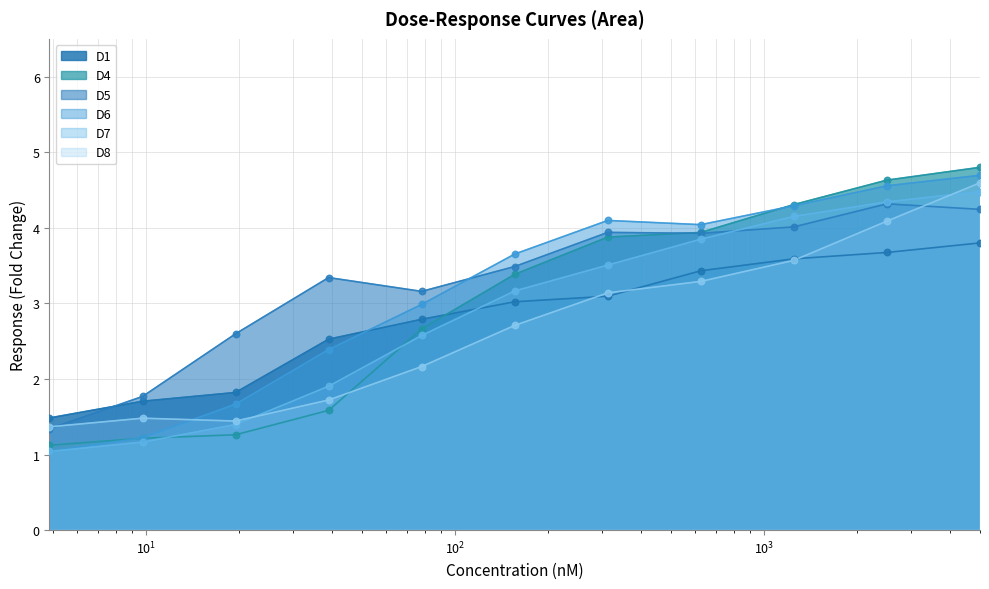

What are all the series names shown in the legend?

D1, D4, D5, D6, D7, D8